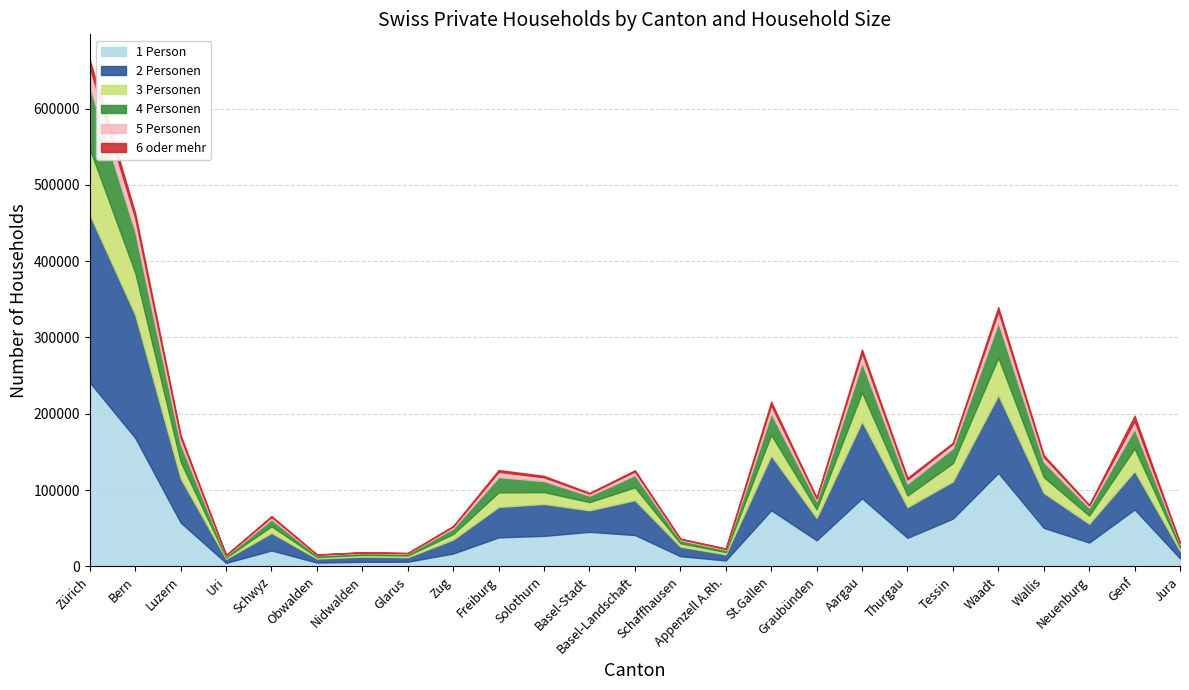

How many distinct data groups are displayed?

6